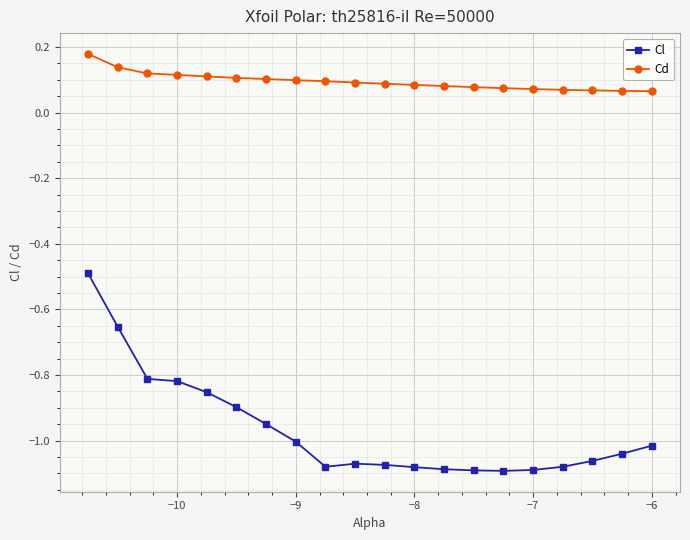

Rank the series by their maximum value, from lowest to highest.

Cl, Cd